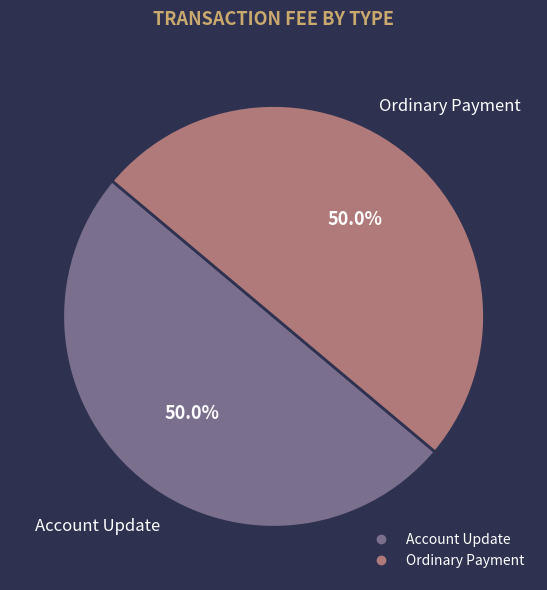

Count the number of slices in the pie.

2